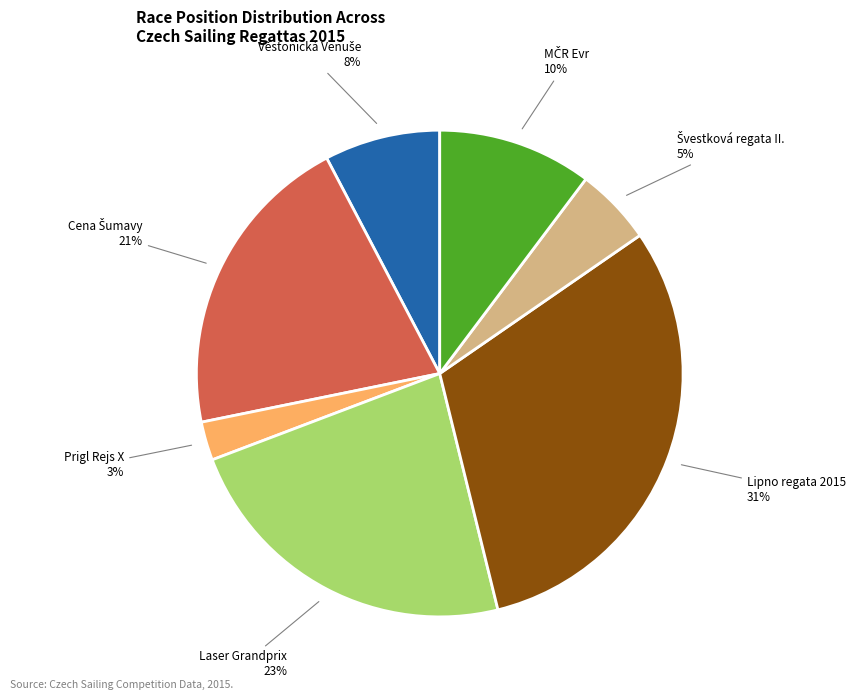

Is there a majority slice in this chart?

No